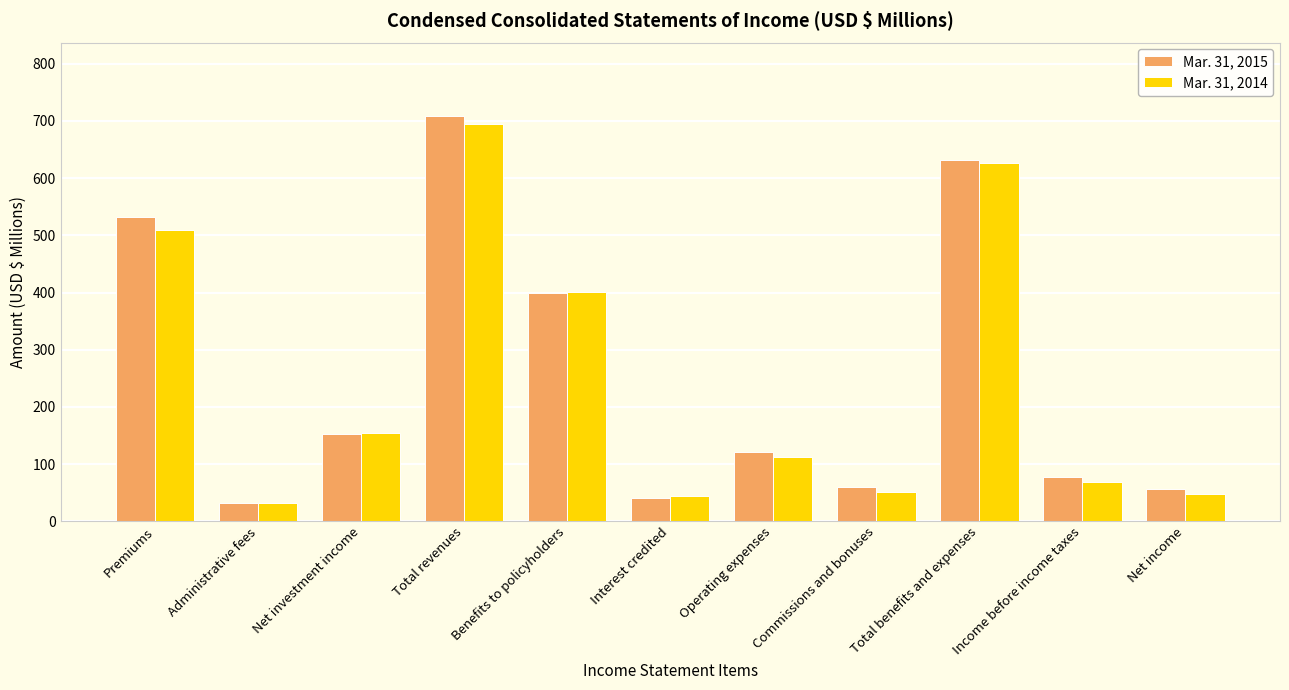

What is the difference between the maximum and minimum values in the Mar. 31, 2015 series?

676.8